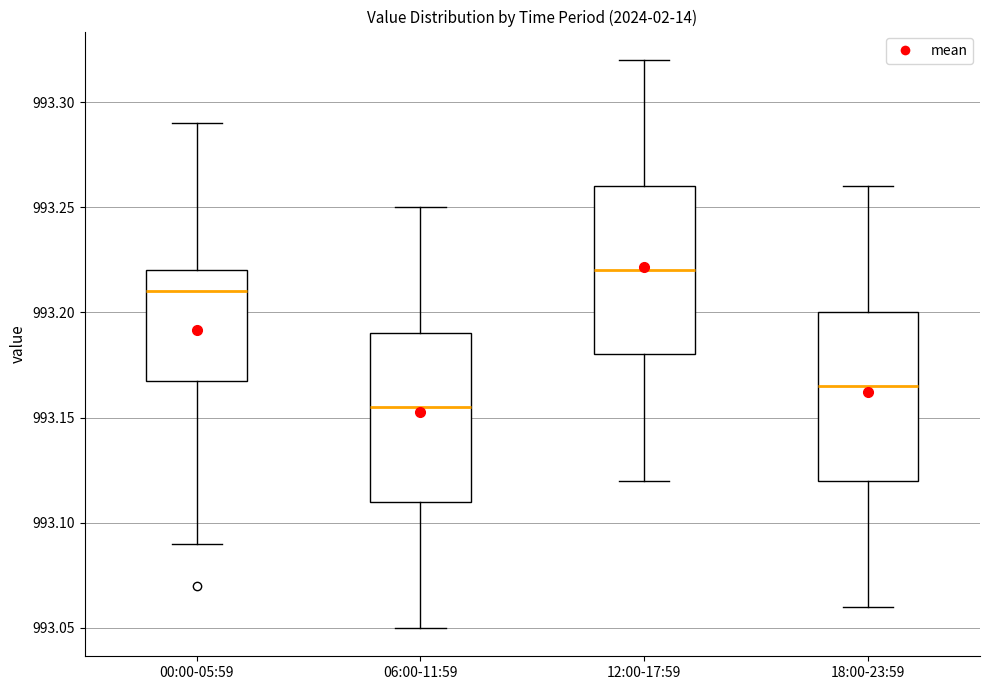

Where is the upper edge of the box for 06:00-11:59 on the y-axis? The values are not printed on the chart, so give them approximately, as read against the axis.

993.190